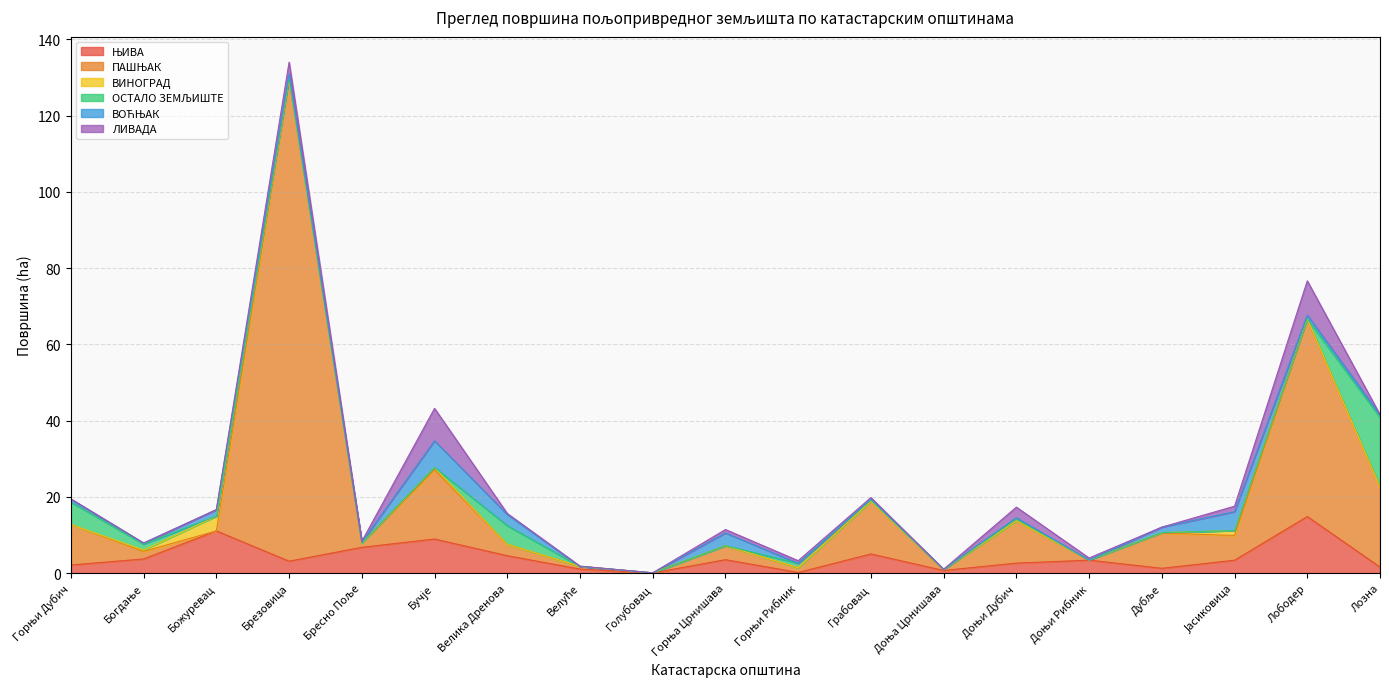

At which label is ОСТАЛО ЗЕМЉИШТЕ closest to 9?

Горњи Дубич